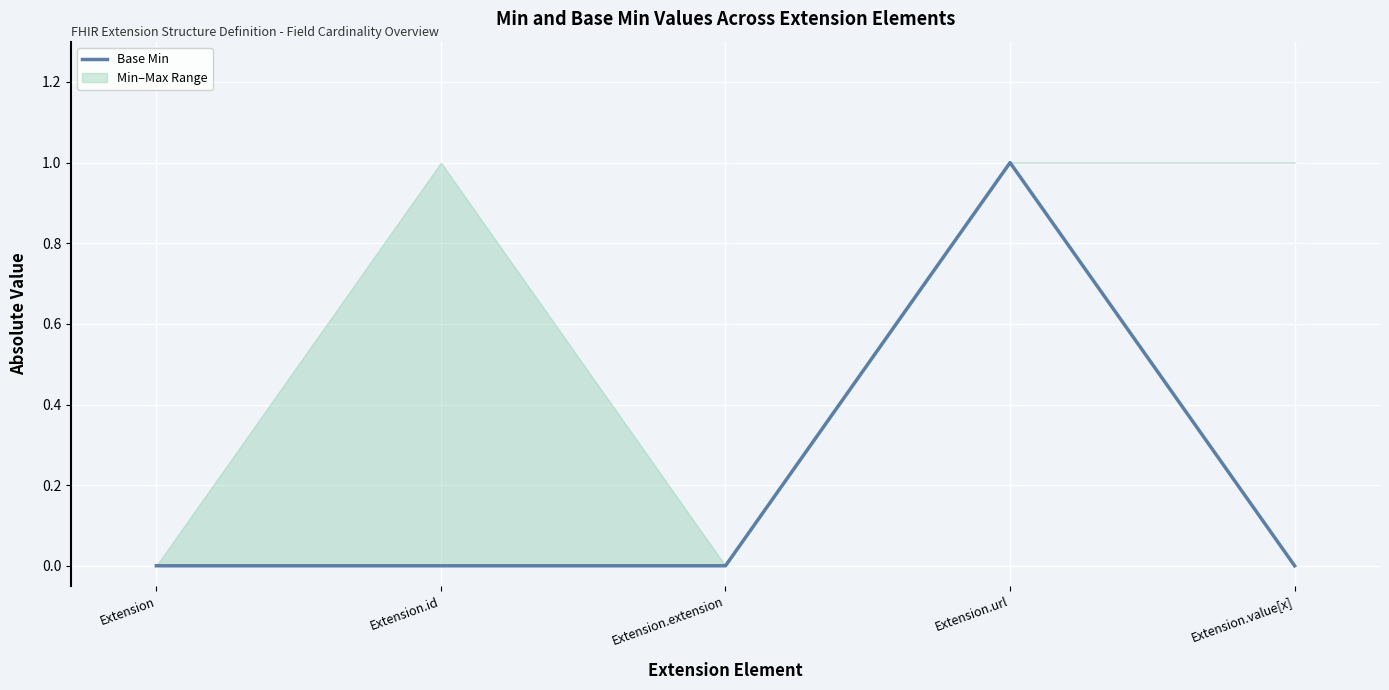

At which category does the data reach its first local peak?

Extension.url